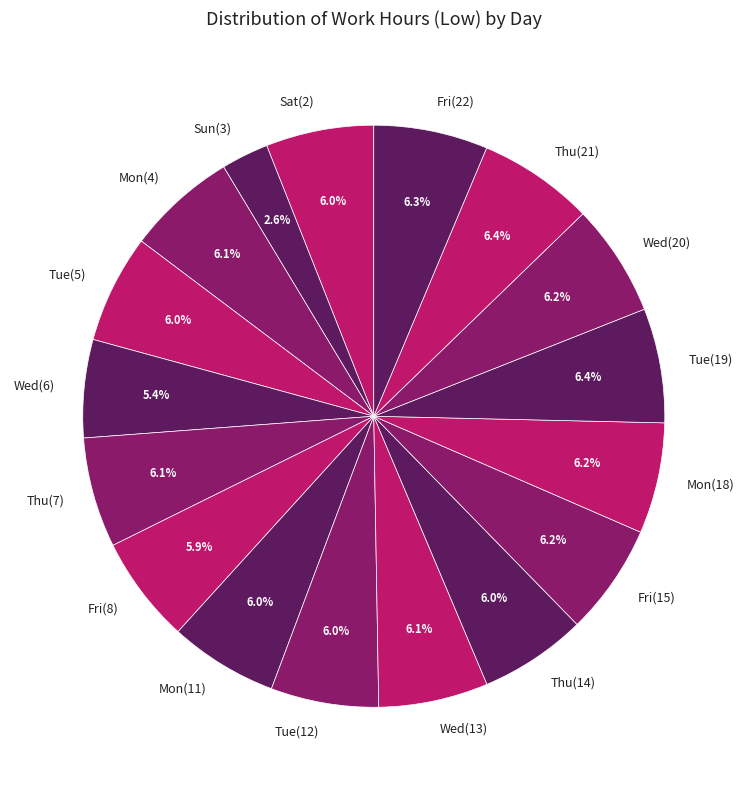

Approximately how many times larger is the value at Tue(19) compared to Tue(5)?

1.1